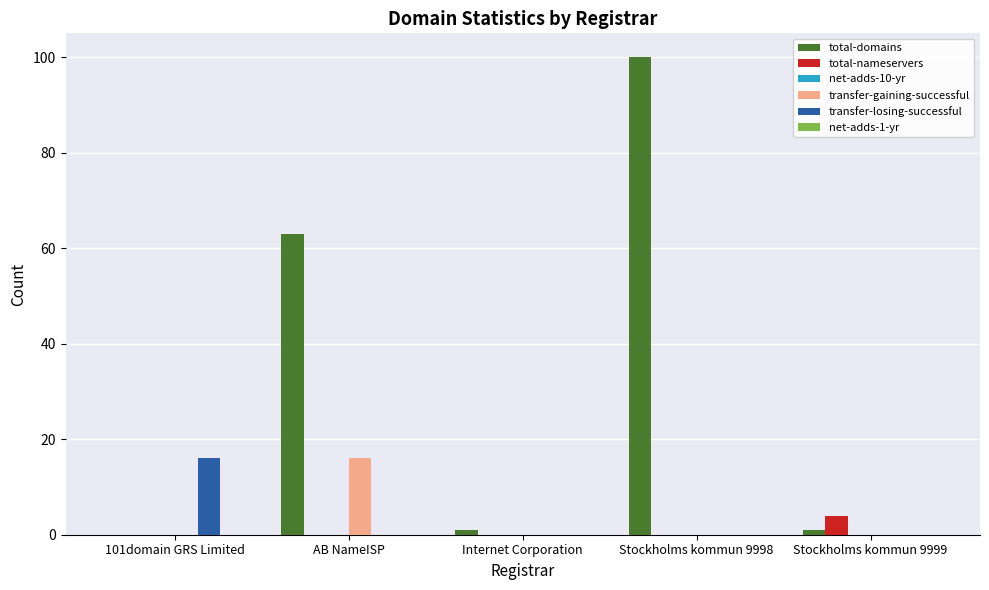

What is the sum of all total-domains values?

165